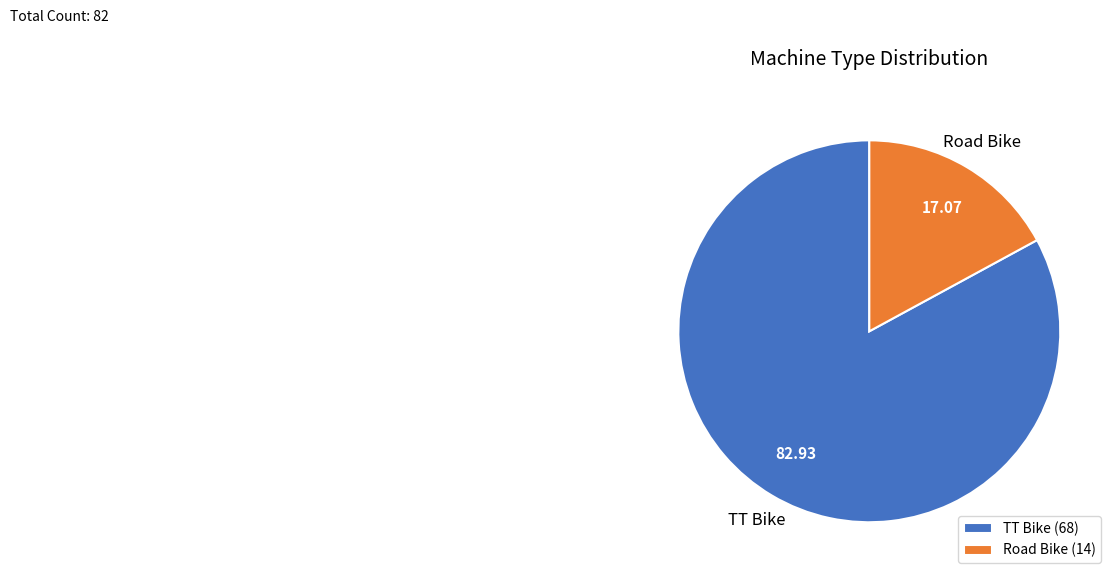

True or false: Road Bike accounts for 22% of the total.

False